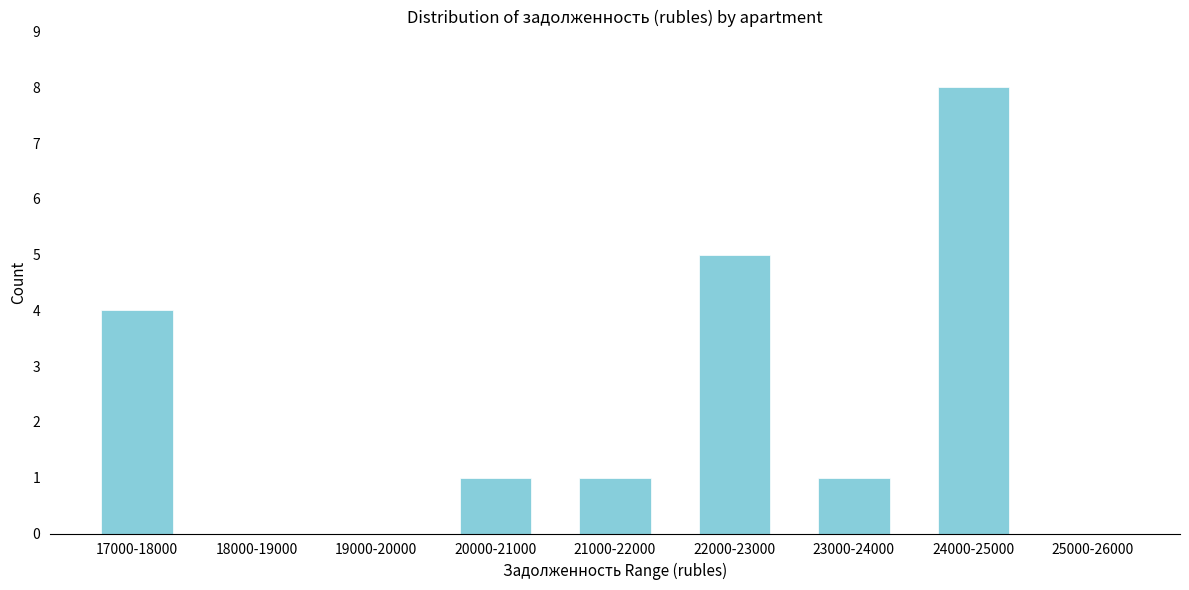

Reading left to right, list all the values displayed in this chart.

17000-18000=4	18000-19000=0	19000-20000=0	20000-21000=1	21000-22000=1	22000-23000=5	23000-24000=1	24000-25000=8	25000-26000=0